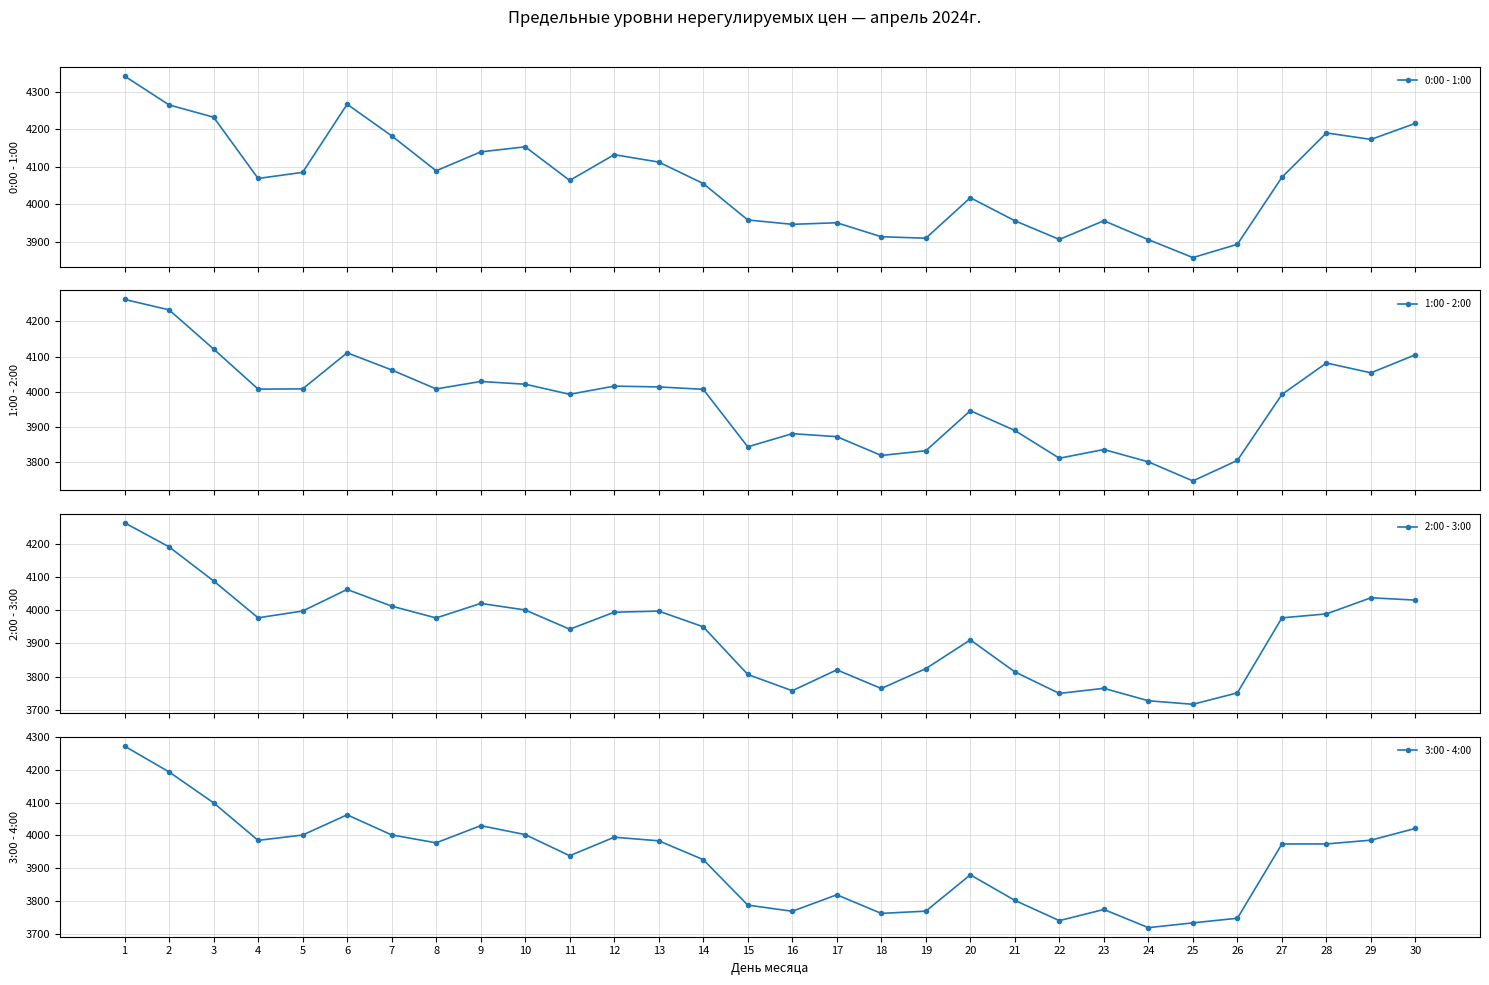

How many distinct data groups are displayed?

4